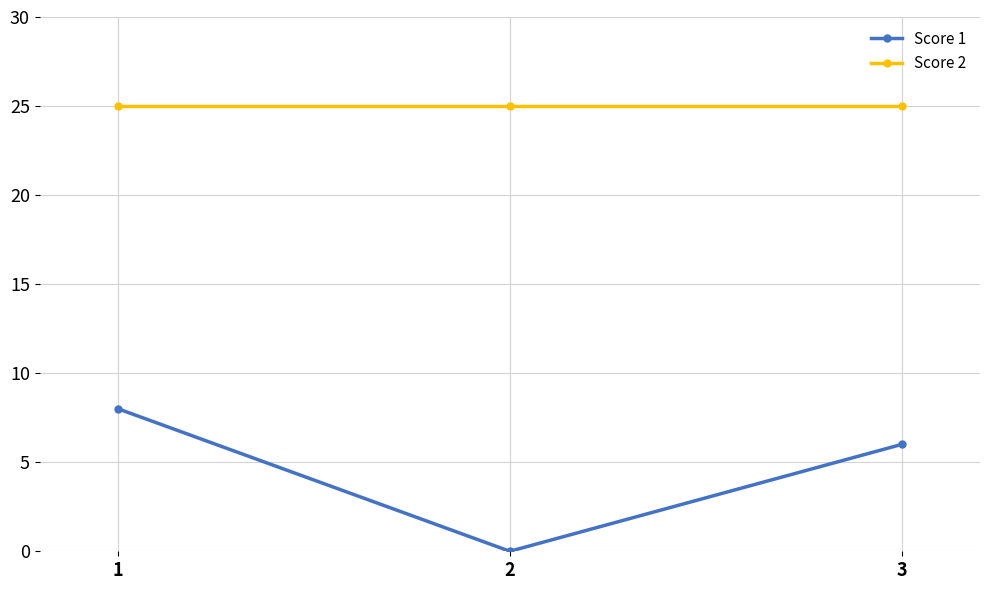

What is the total value across all series at 1?

33